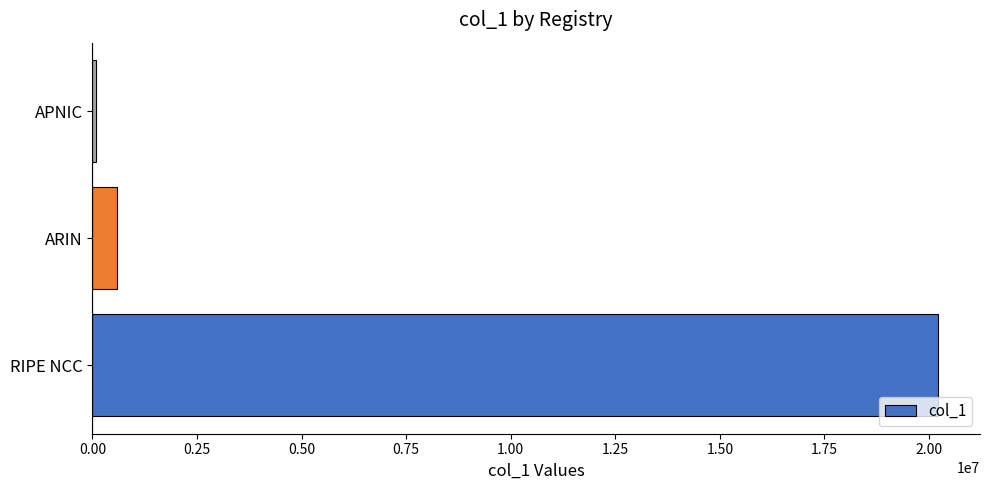

True or false: the data shows 12536895 at RIPE NCC.

False